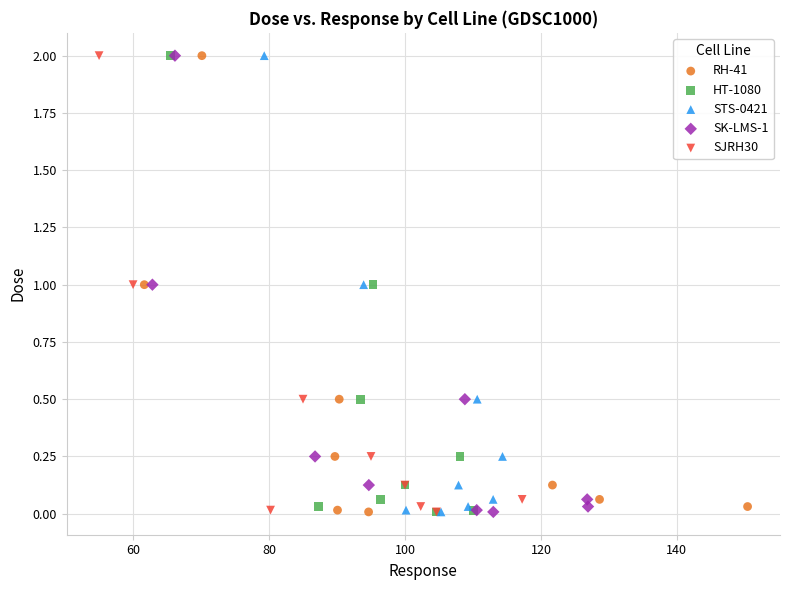

What are all the series names shown in the legend?

RH-41, HT-1080, STS-0421, SK-LMS-1, SJRH30